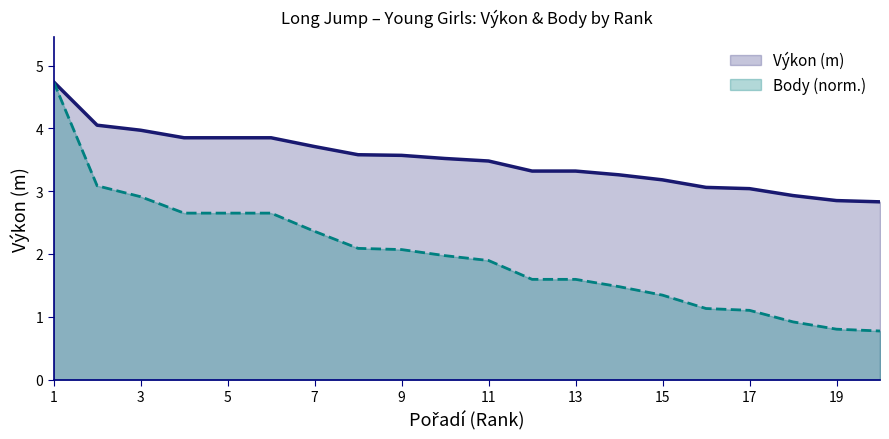

The Body series shows 0.3 at 20. True or false?

False